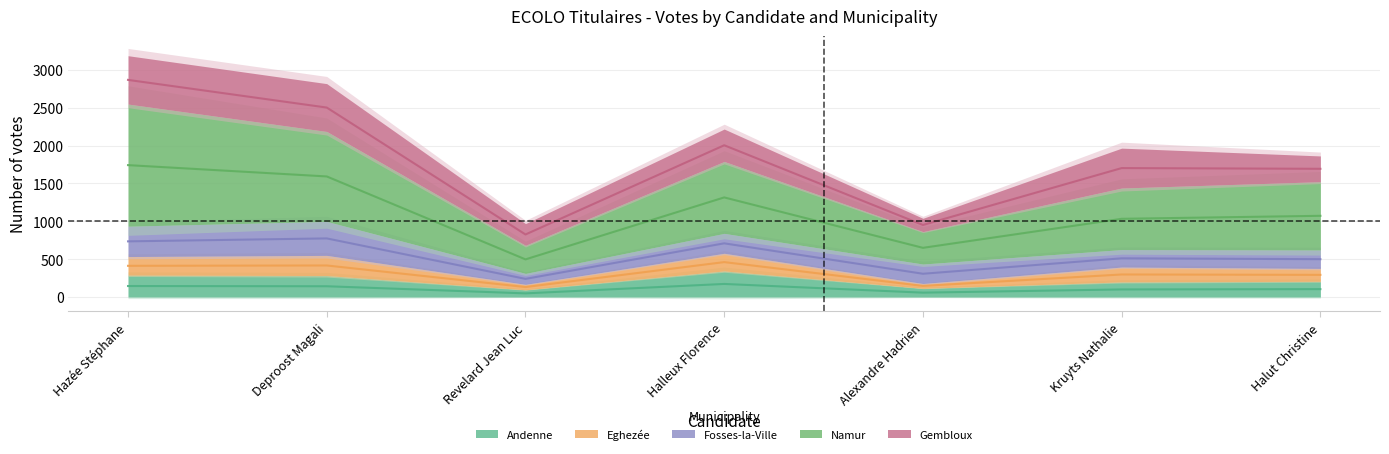

Reading left to right, extract all data points from this chart.

Andenne: 289	283	95	344	114	199	207
Eghezée: 245	266	72	233	64	196	170
Fosses-la-Ville: 401	449	144	263	257	231	244
Namur: 1613	1188	371	950	428	813	902
Gembloux: 639	632	287	428	176	527	340